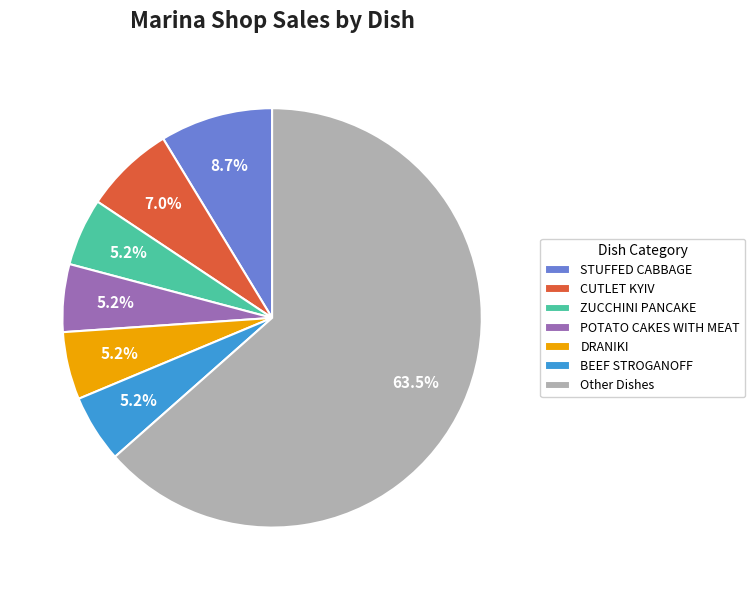

Combined, what portion of the pie is ZUCCHINI PANCAKE and POTATO CAKES WITH MEAT?

10.4%